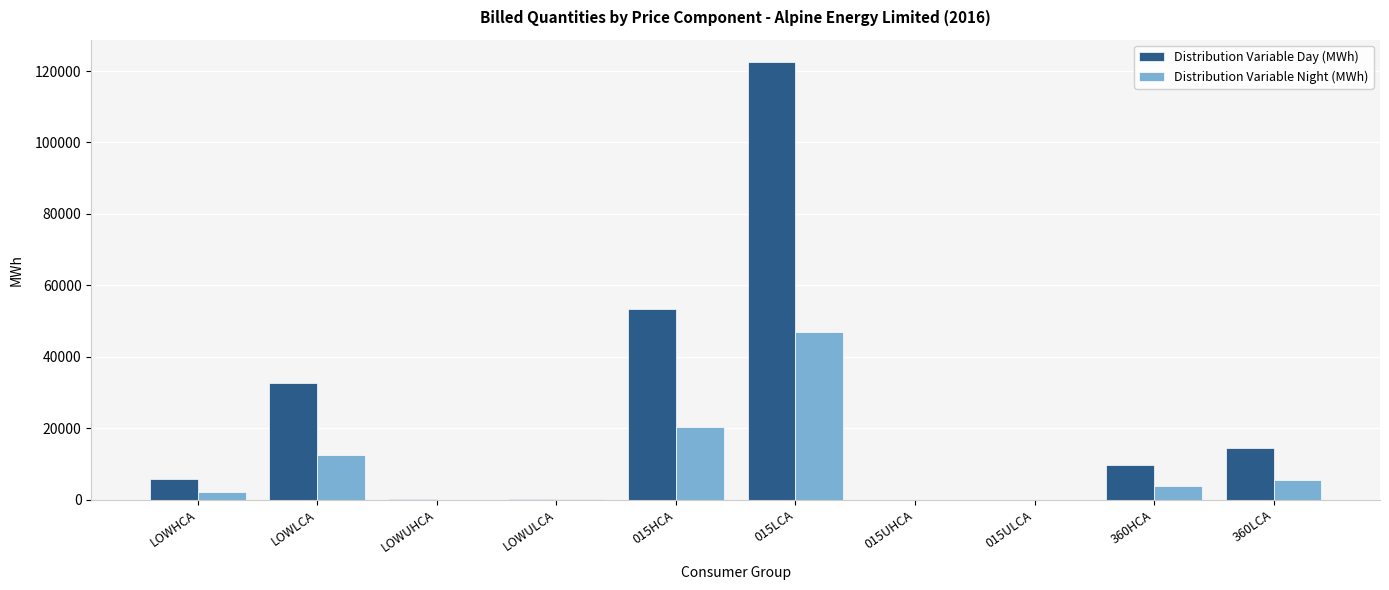

Between LOWHCA and LOWLCA, which series saw the biggest shift?

Distribution Variable Day (MWh)